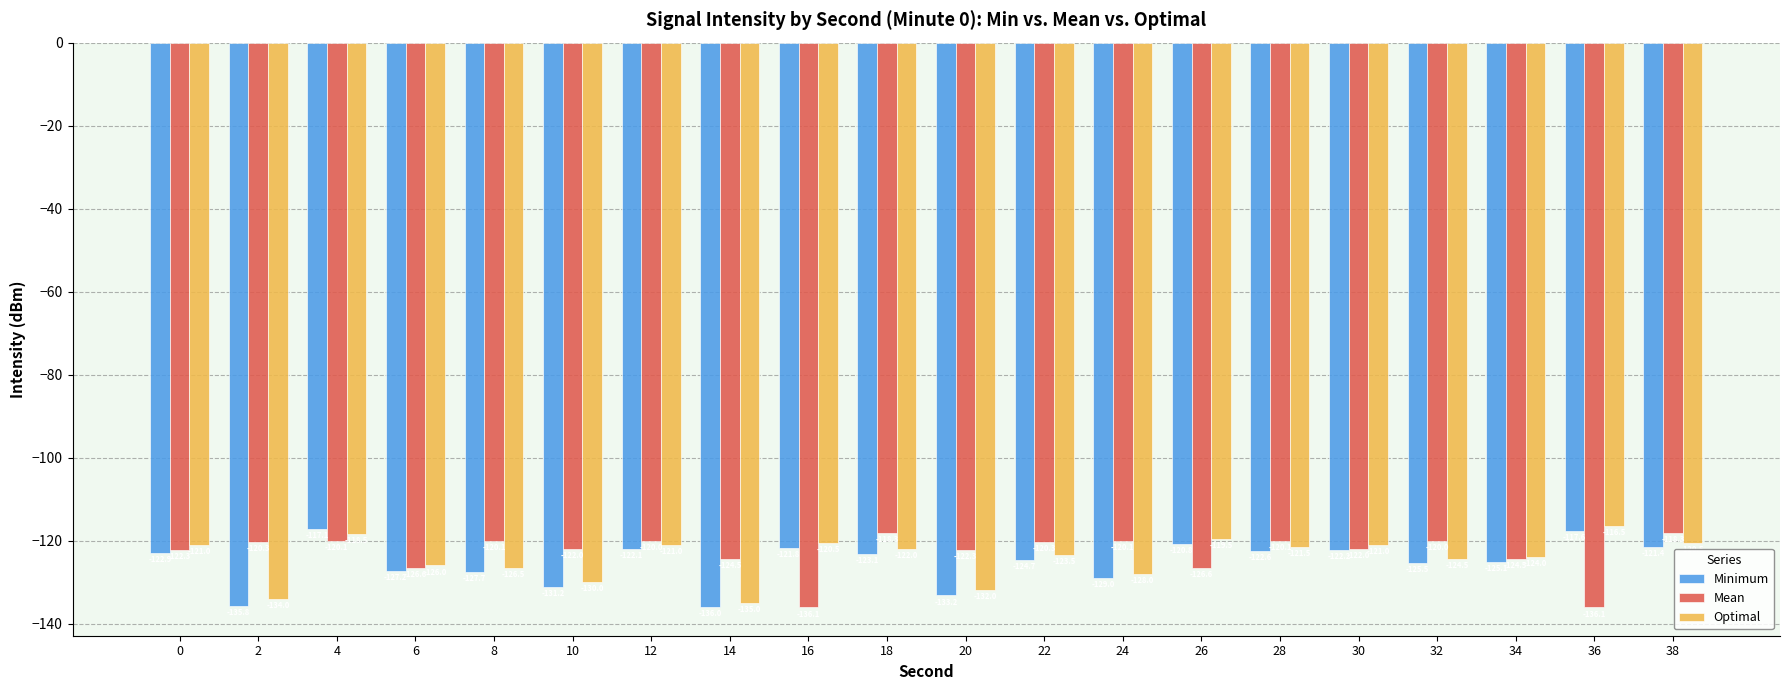

Reading left to right, what are all the values shown in this chart?

Minimum: 0=-122.9	2=-135.8	4=-117.1	6=-127.2	8=-127.7	10=-131.2	12=-122.1	14=-136.0	16=-121.8	18=-123.1	20=-133.2	22=-124.7	24=-129.0	26=-120.8	28=-122.6	30=-122.2	32=-125.5	34=-125.1	36=-117.6	38=-121.4
Mean: 0=-122.3	2=-120.3	4=-120.1	6=-126.6	8=-120.1	10=-122.0	12=-120.0	14=-124.5	16=-136.1	18=-118.3	20=-122.3	22=-120.3	24=-120.1	26=-126.6	28=-120.1	30=-122.0	32=-120.0	34=-124.5	36=-136.1	38=-118.3
Optimal: 0=-121.0	2=-134.0	4=-118.5	6=-126.0	8=-126.5	10=-130.0	12=-121.0	14=-135.0	16=-120.5	18=-122.0	20=-132.0	22=-123.5	24=-128.0	26=-119.5	28=-121.5	30=-121.0	32=-124.5	34=-124.0	36=-116.5	38=-120.5